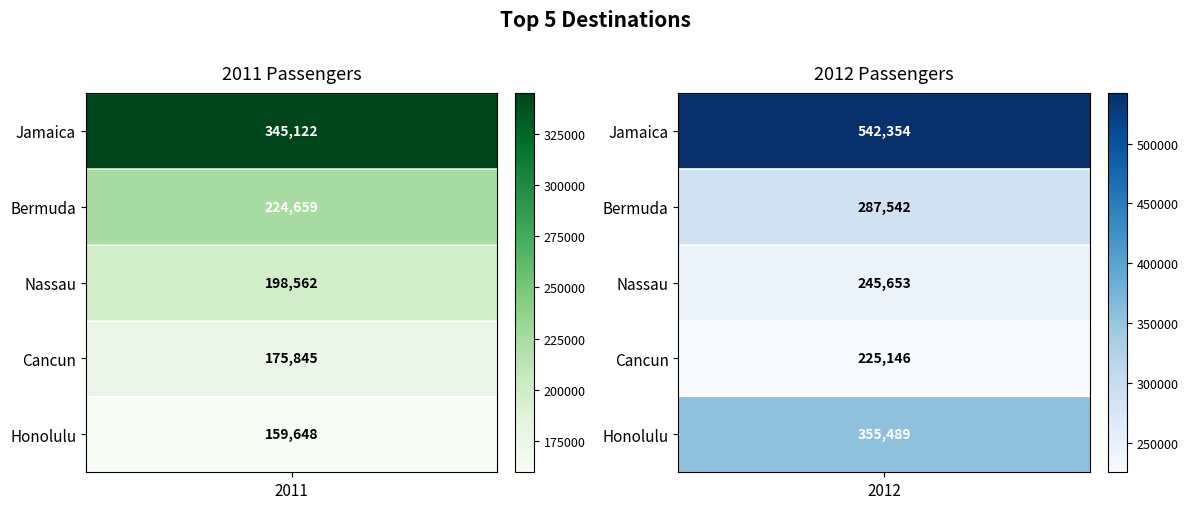

Reading left to right, what are all the values shown in this chart?

Jamaica: 2011=345122	2012=542354
Bermuda: 2011=224659	2012=287542
Nassau: 2011=198562	2012=245653
Cancun: 2011=175845	2012=225146
Honolulu: 2011=159648	2012=355489